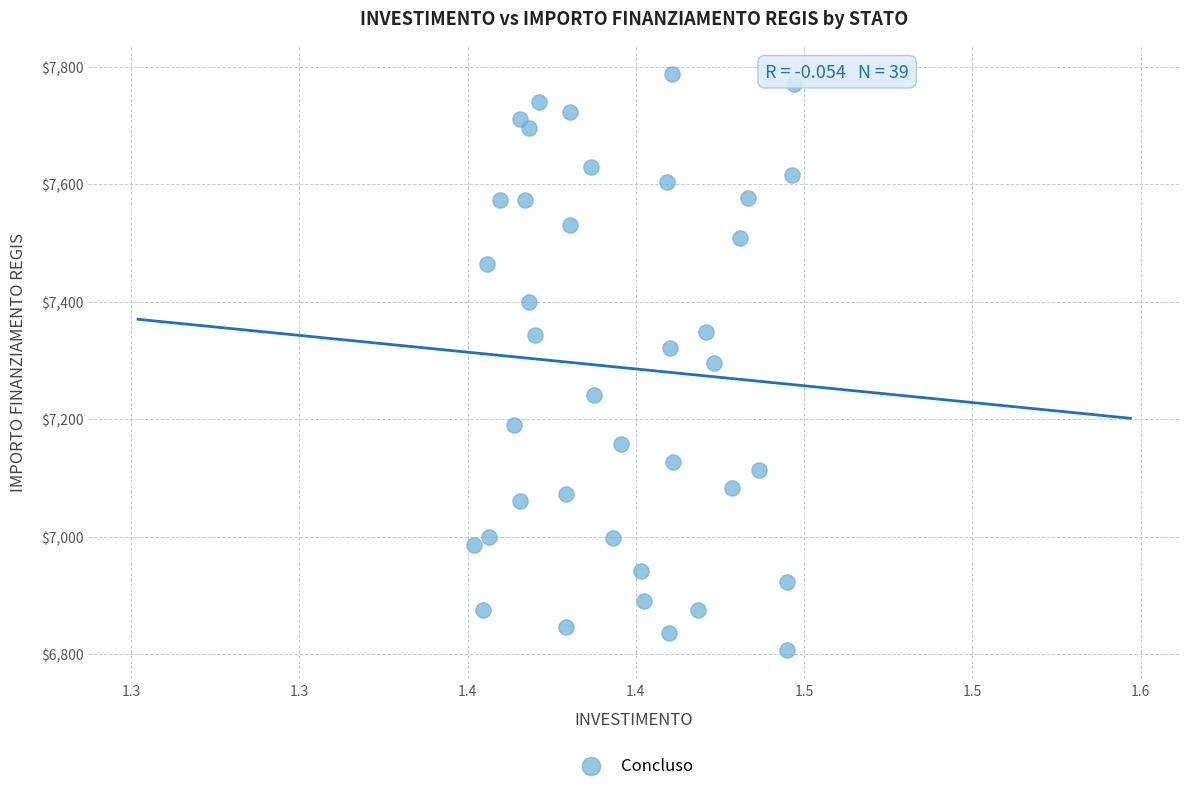

What is the range of Y values (max minus min)?

981.4